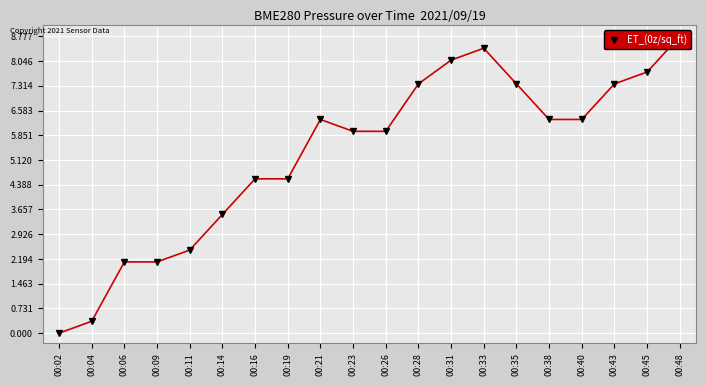

Rank the categories by value from lowest to highest.

00:02, 00:04, 00:06, 00:09, 00:11, 00:14, 00:16, 00:19, 00:23, 00:26, 00:21, 00:38, 00:40, 00:28, 00:35, 00:43, 00:45, 00:31, 00:33, 00:48